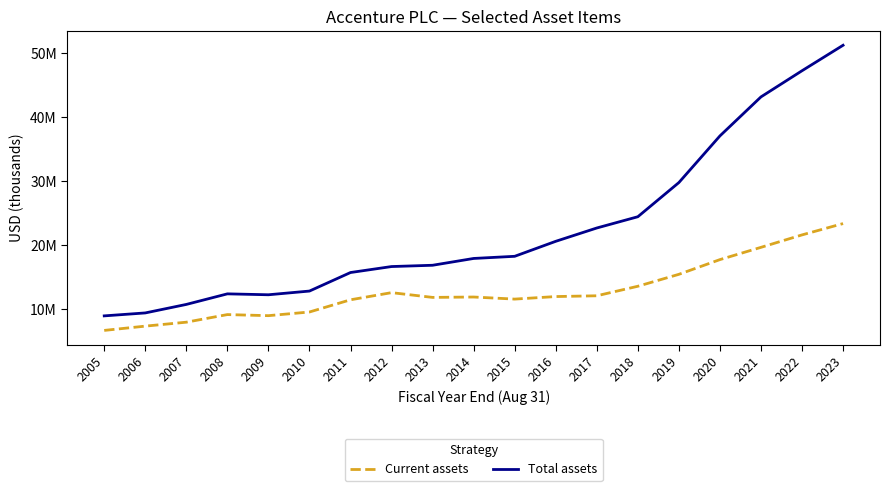

Is this an area chart (filled region under the line)?

No